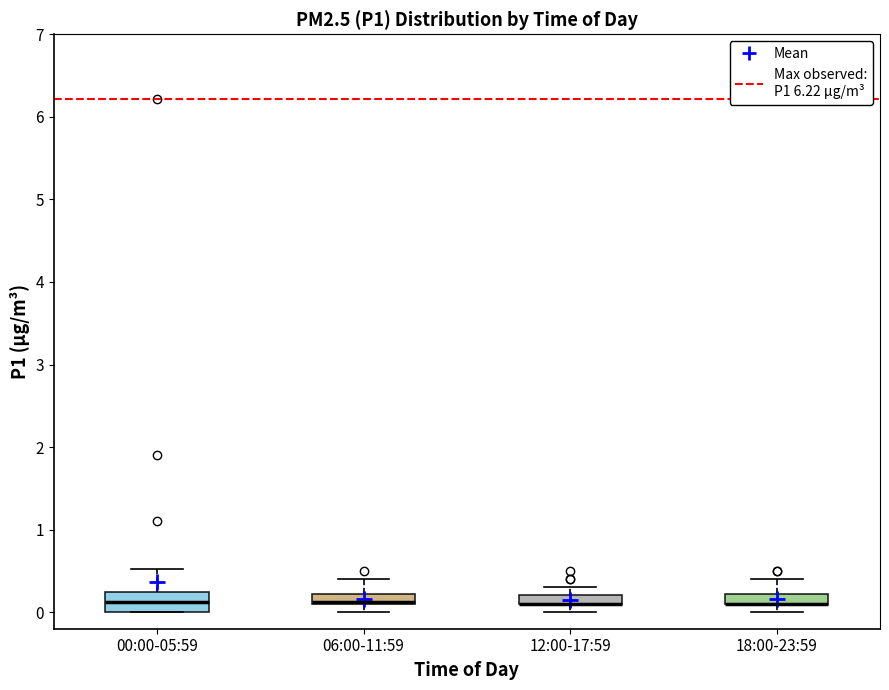

Where does the median line of the box for 00:00-05:59 sit on the y-axis? The values are not printed on the chart, so give them approximately, as read against the axis.

0.1